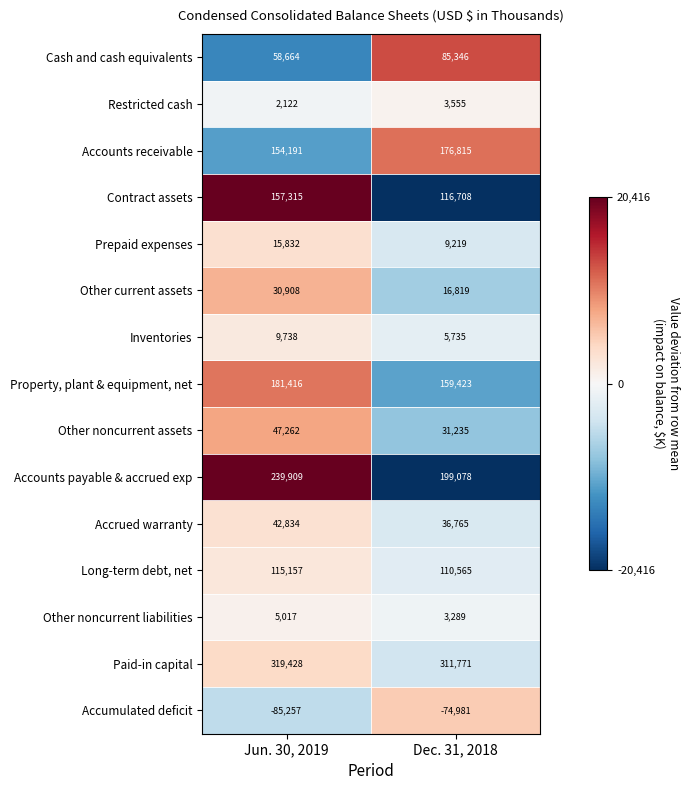

Reading left to right, list all the values displayed in this chart.

Cash and cash equivalents: 58664	85346
Restricted cash: 2122	3555
Accounts receivable: 154191	176815
Contract assets: 157315	116708
Prepaid expenses: 15832	9219
Other current assets: 30908	16819
Inventories: 9738	5735
Property, plant & equipment, net: 181416	159423
Other noncurrent assets: 47262	31235
Accounts payable & accrued exp: 239909	199078
Accrued warranty: 42834	36765
Long-term debt, net: 115157	110565
Other noncurrent liabilities: 5017	3289
Paid-in capital: 319428	311771
Accumulated deficit: -85257	-74981